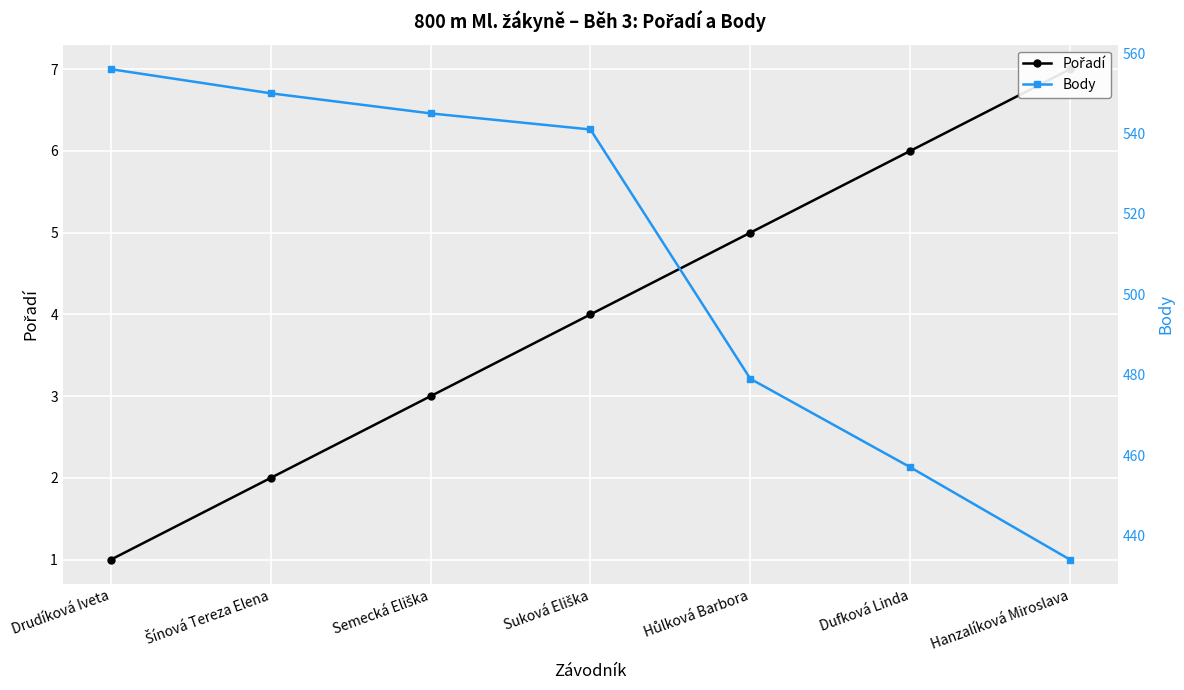

Which series changed the most between Semecká Eliška and Hůlková Barbora?

Body